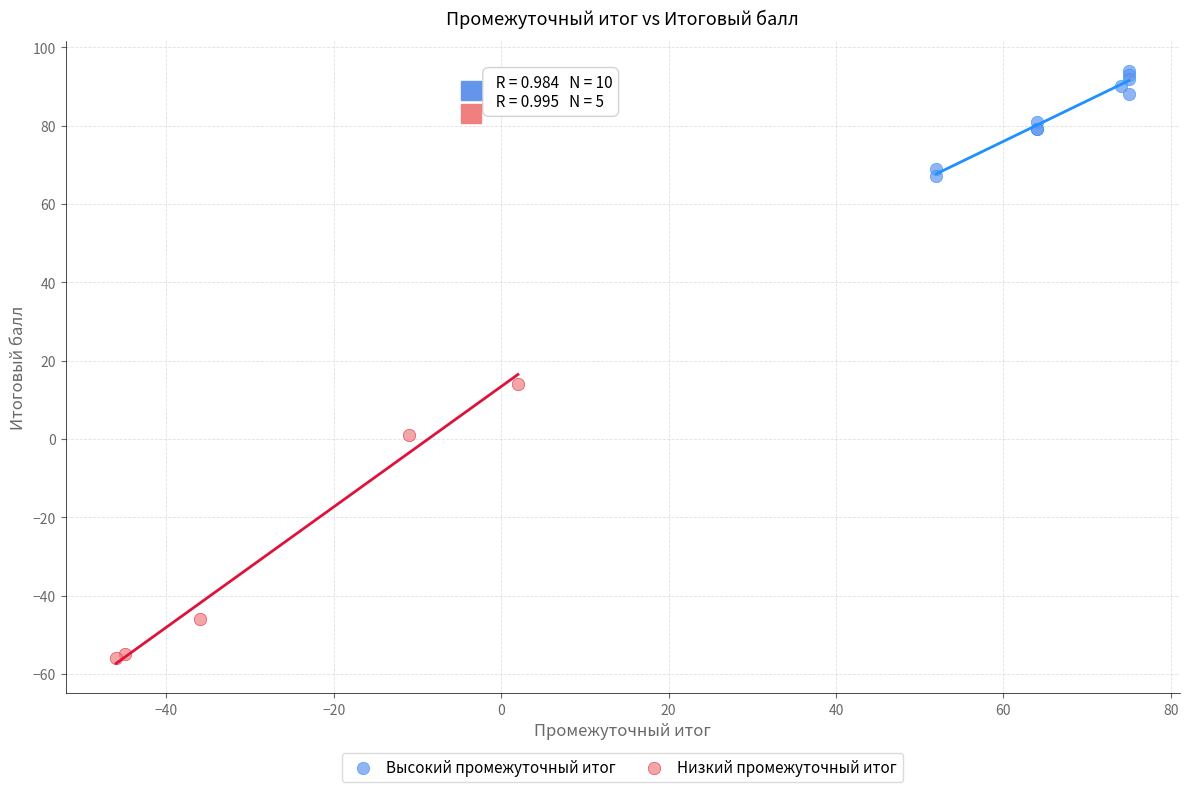

Which series reaches the maximum Y coordinate?

Высокий промежуточный итог